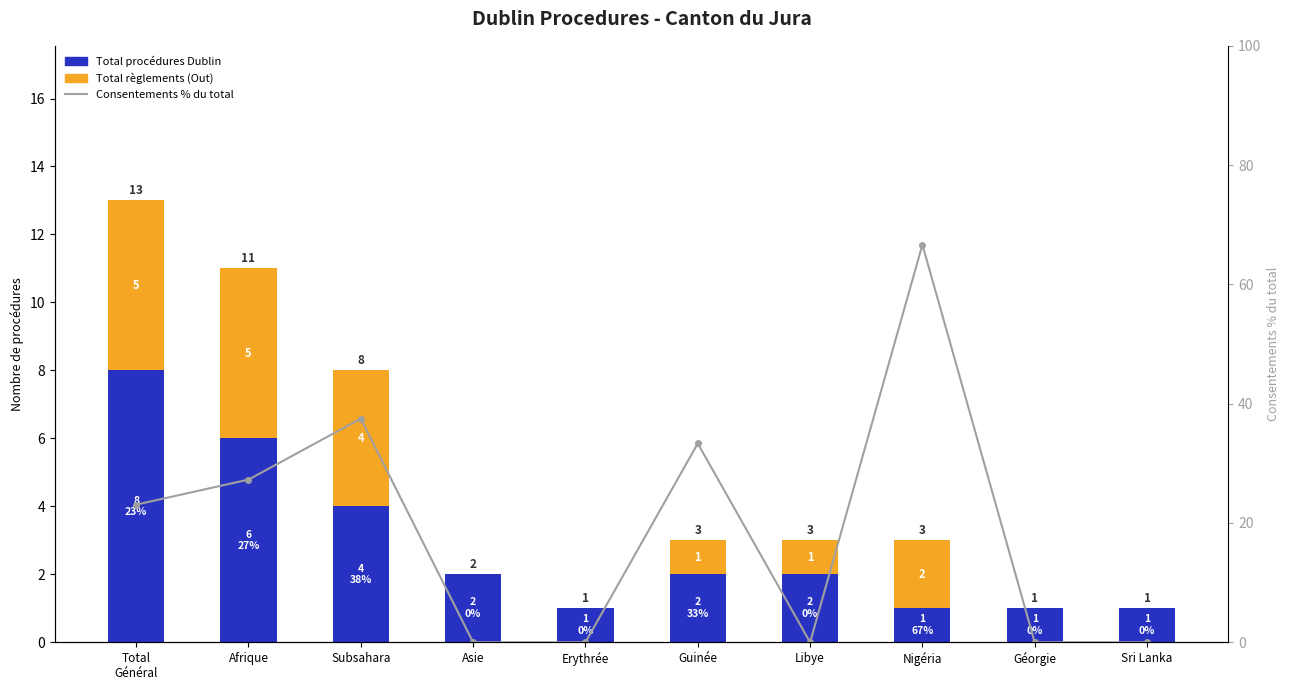

Reading left to right, extract all data points from this chart.

Total procédures Dublin: 8.0	6.0	4.0	2.0	1.0	2.0	2.0	1.0	1.0	1.0
Total règlements (Out): 5.0	5.0	4.0	0.0	0.0	1.0	1.0	2.0	0.0	0.0
Consentements % du total: 23.1	27.3	37.5	0.0	0.0	33.3	0.0	66.7	0.0	0.0